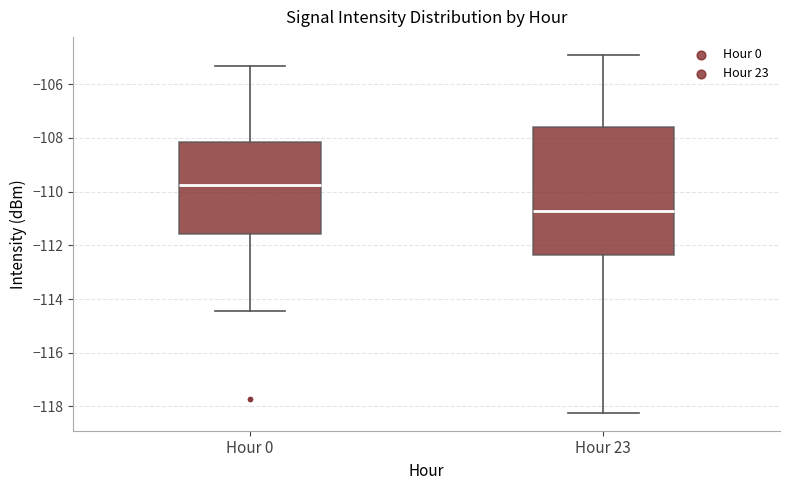

Which box has the lowest median line?

Hour 23